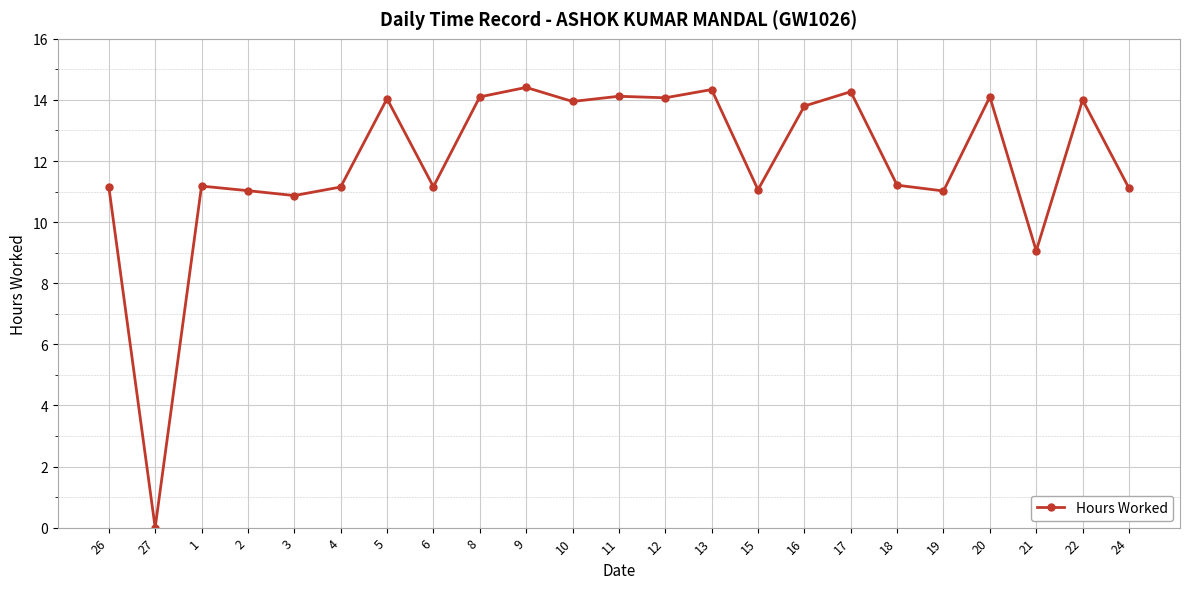

Count the number of data series in this chart.

1